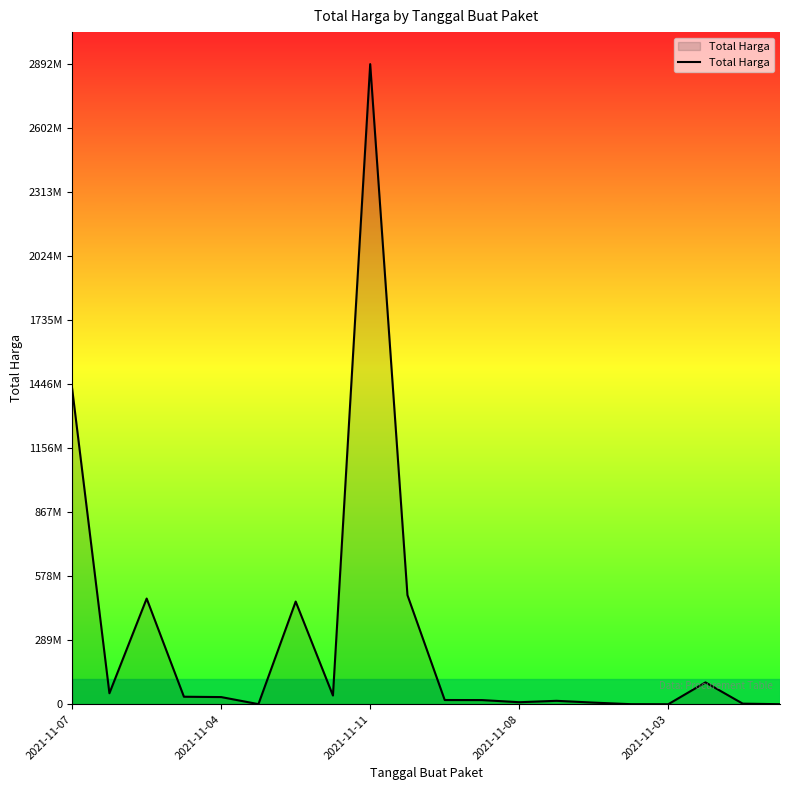

What is the value of the 1st point from the left?

1425867900.0